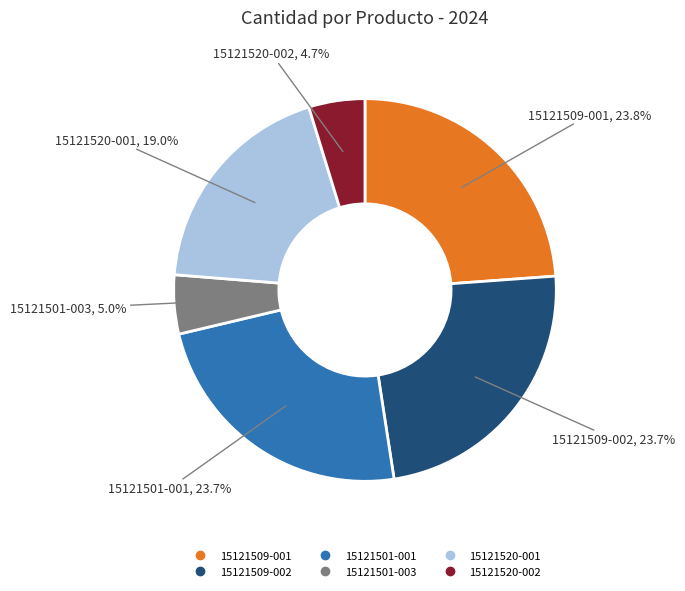

Does any single category account for the majority?

No